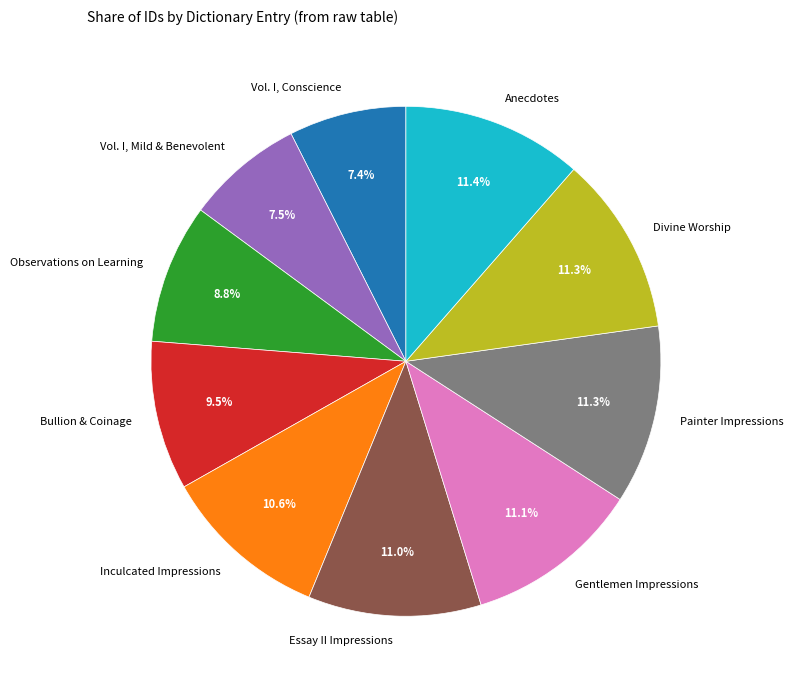

Approximately how many times larger is the value at Gentlemen Impressions compared to Essay II Impressions?

1.0